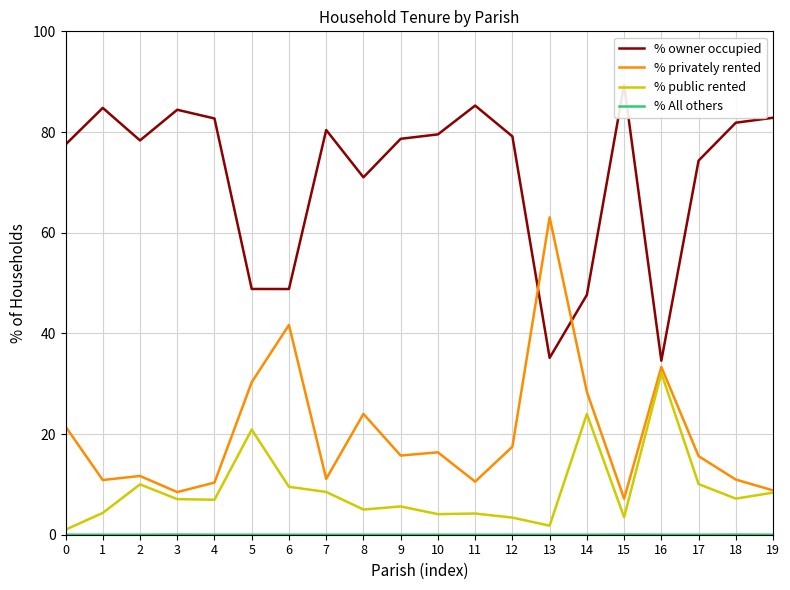

How many lines are shown in the chart?

4